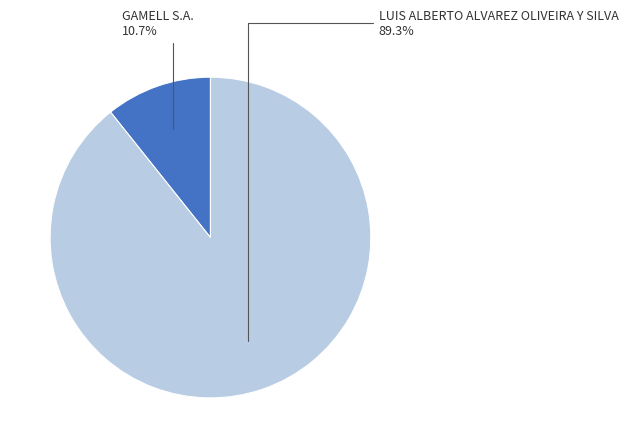

To the nearest percent, what is the difference between the largest and smallest slice percentages?

79%